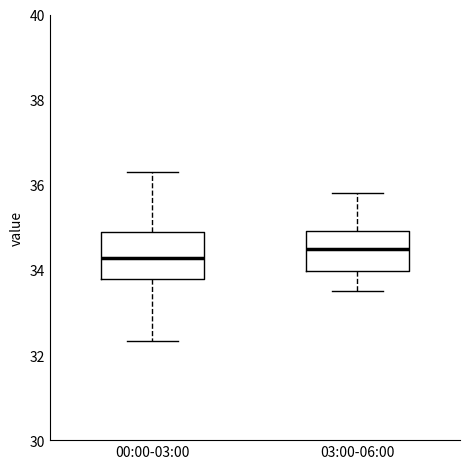

Reading left to right, transcribe this box plot: for each box, give where its median line is, the range the box spans, and where its two whiskers end, as read against the y-axis. The values are not printed on the chart, so give them approximately, as read against the axis.

00:00-03:00: median 34.2, box 33.8 to 35.0, whiskers 32.4 to 36.4
03:00-06:00: median 34.6, box 34.0 to 35.0, whiskers 33.6 to 35.8